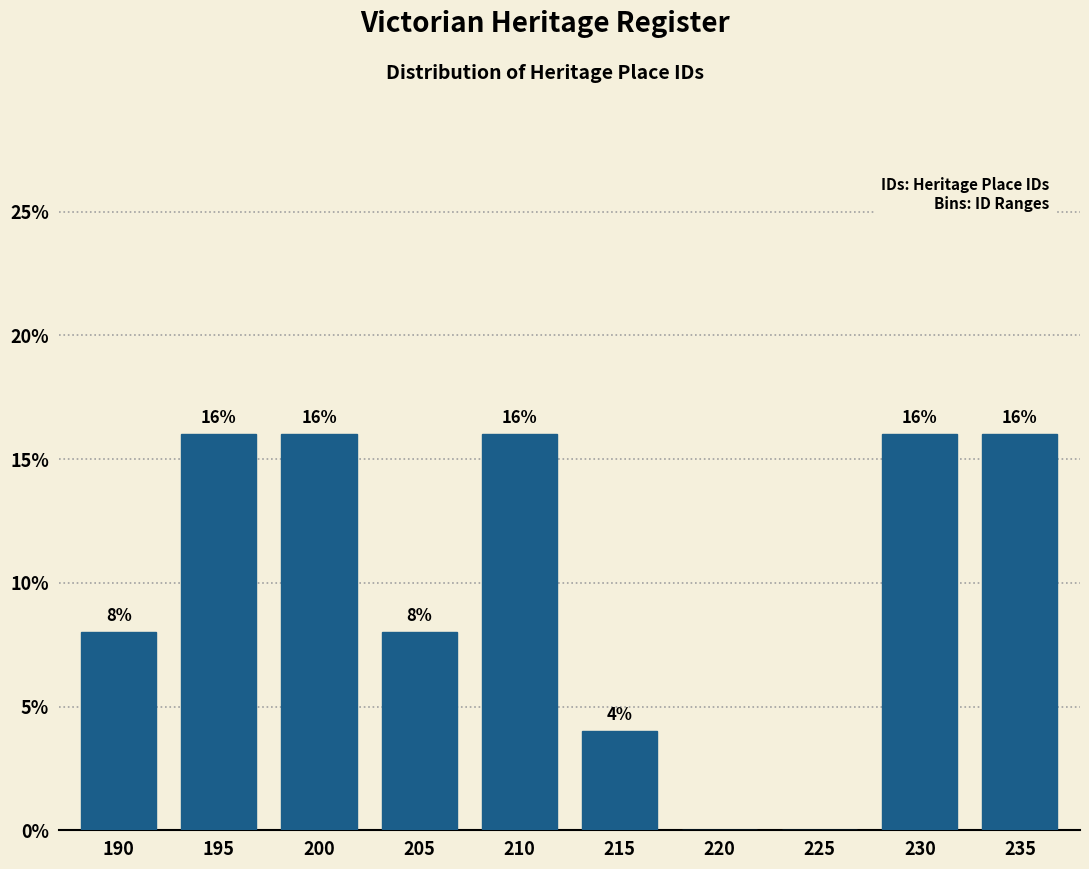

Reading left to right, what are all the values shown in this chart?

190=8	195=16	200=16	205=8	210=16	215=4	220=0	225=0	230=16	235=16